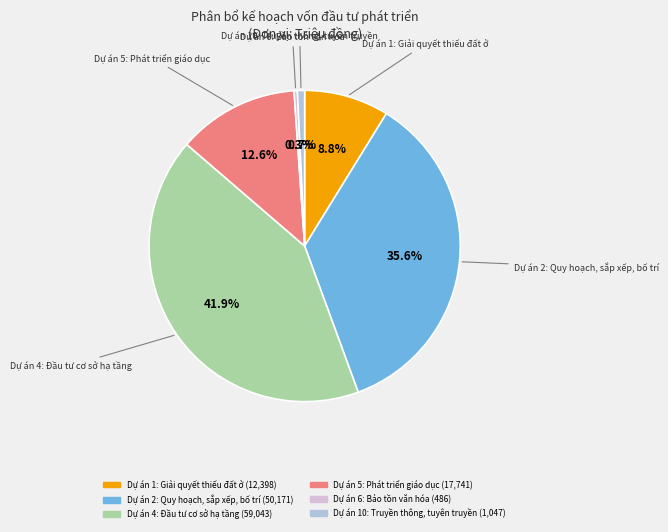

What percentage is NOT represented by Dự án 5: Phát triển giáo dục?

87.4%